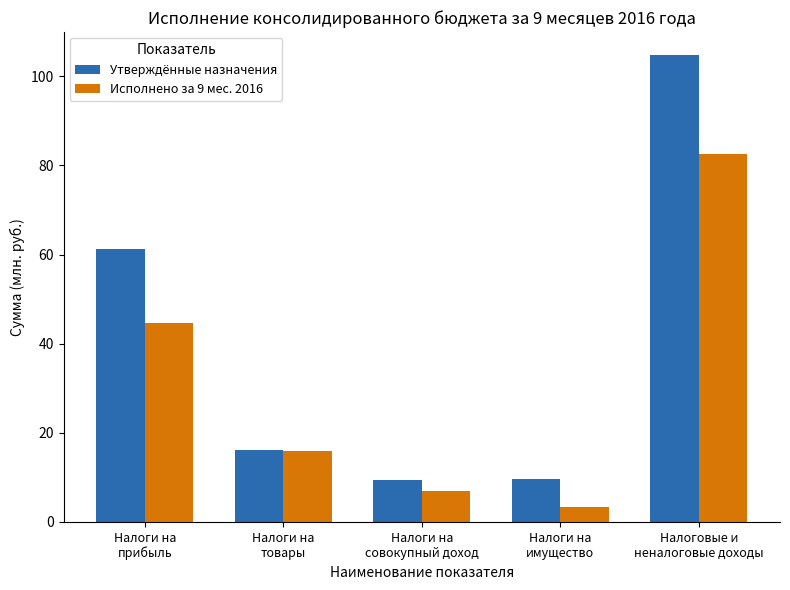

How many bars are there in total?

10